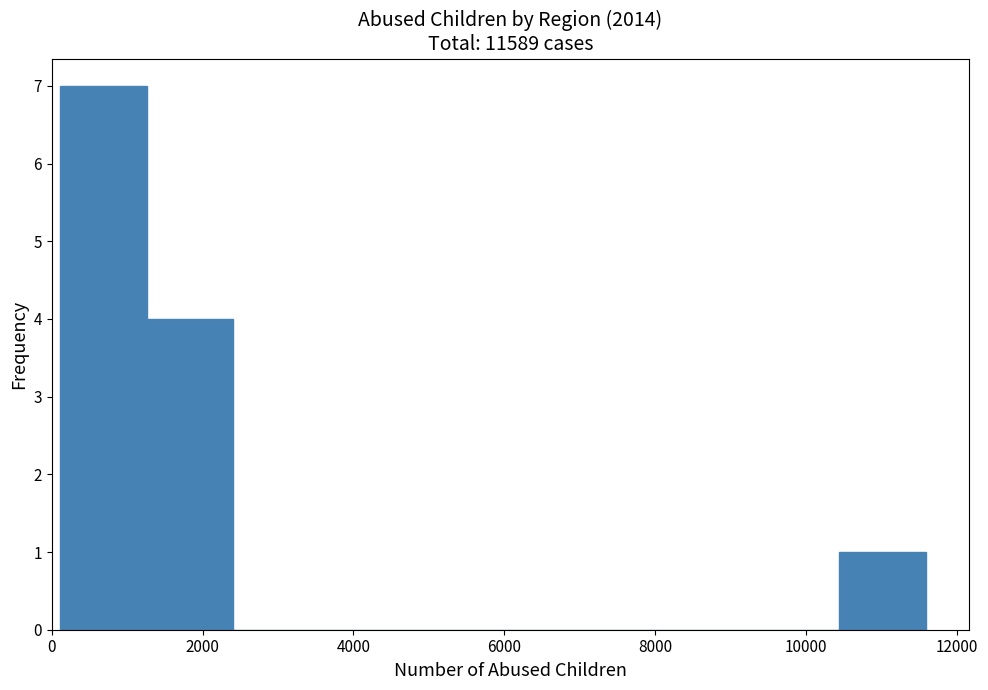

Reading left to right, transcribe this chart: for each bar, give the range it covers on the x-axis and its height. Neither the bar edges nor the heights are printed on the chart, so give them approximately, as read against the axes.

200 to 1200: 7
1200 to 2400: 4
2400 to 3600: 0
3600 to 4800: 0
4800 to 5800: 0
5800 to 7000: 0
7000 to 8200: 0
8200 to 9200: 0
9200 to 10400: 0
10400 to 11600: 1